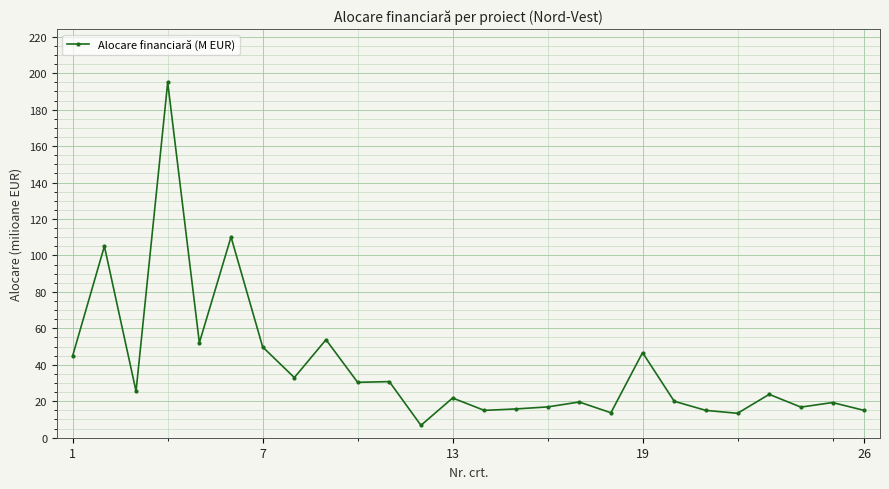

How many lines are shown in the chart?

1